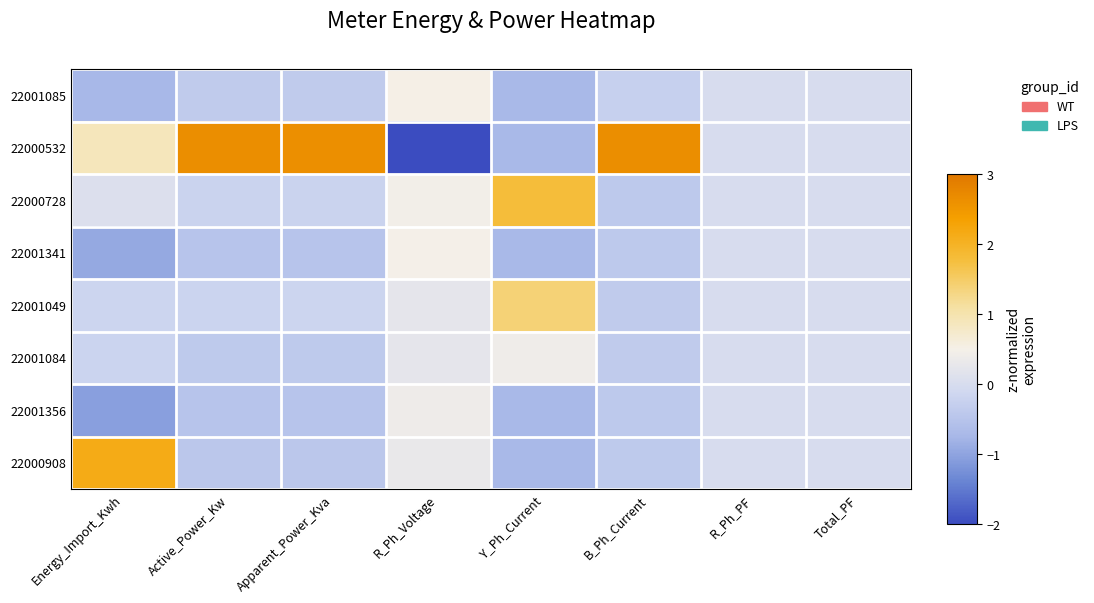

What is the greatest value displayed?

2.6